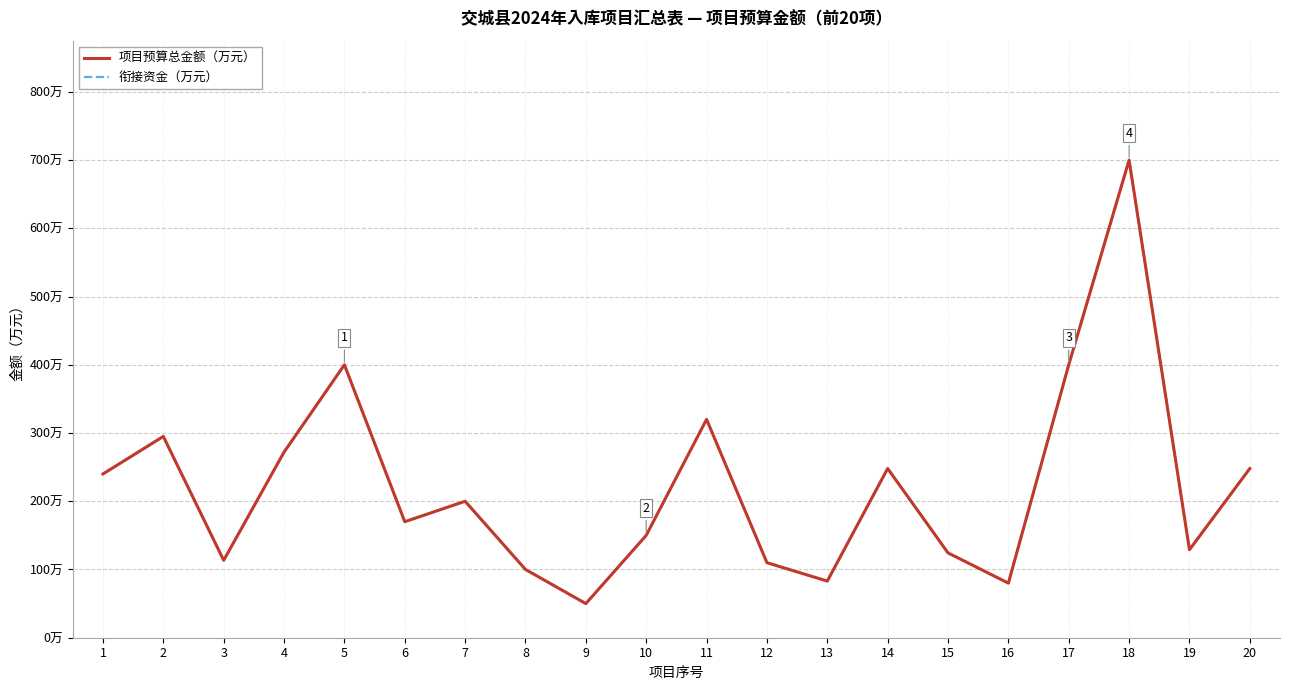

Reading left to right, transcribe all the data shown in this chart.

项目预算总金额（万元）: 240.0	295.0	113.4	272.0	400.0	170.0	200.0	100.0	50.0	150.0	320.0	110.0	83.0	248.0	124.3	80.0	400.0	700.0	129.0	248.0
衔接资金（万元）: 240.0	295.0	113.4	272.0	400.0	170.0	200.0	100.0	50.0	150.0	320.0	110.0	83.0	248.0	124.3	80.0	400.0	700.0	129.0	248.0